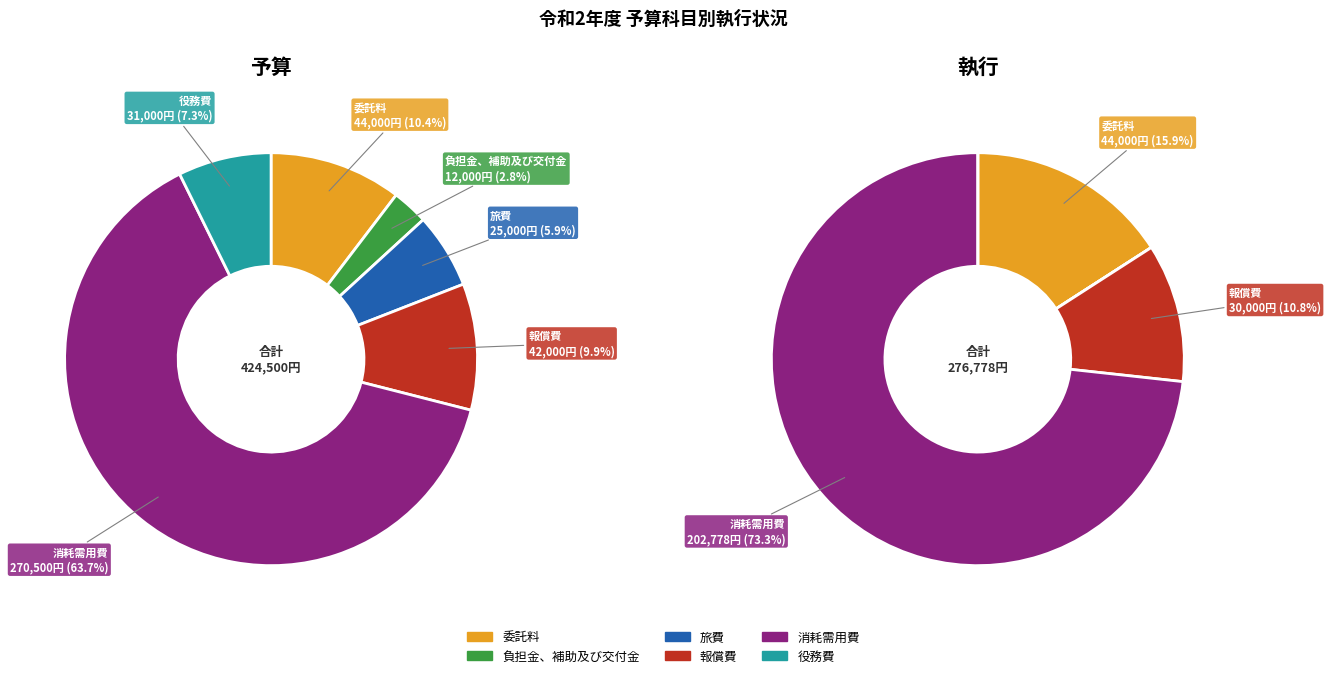

What is the total percentage of 委託料 and 旅費?

16.3%